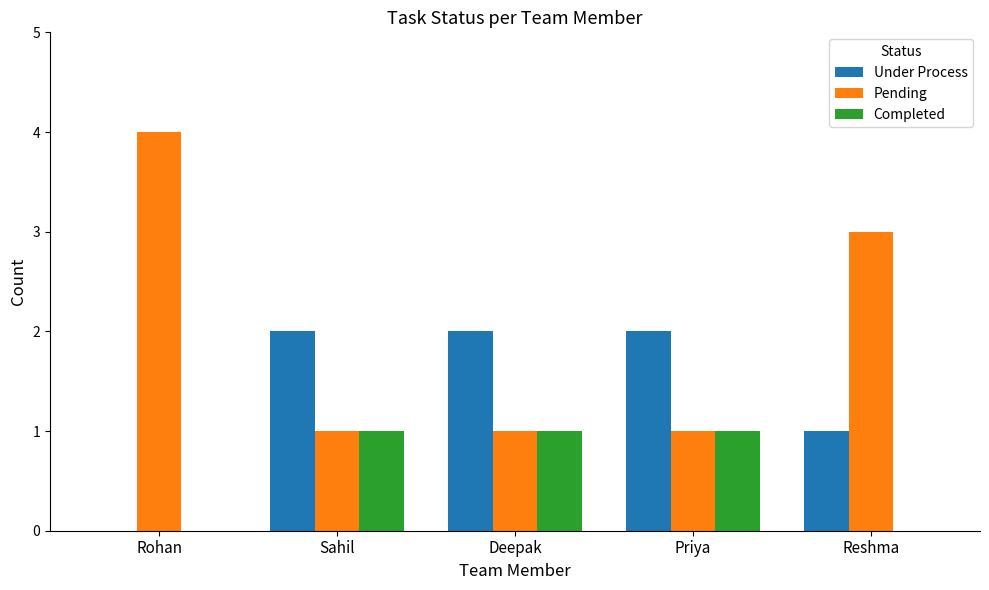

Is it true that Under Process equals 1 at Rohan?

False